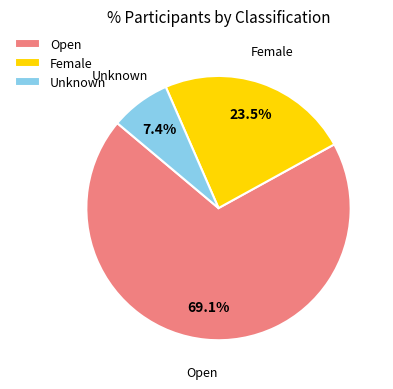

To the nearest percent, what portion does Unknown represent?

7%